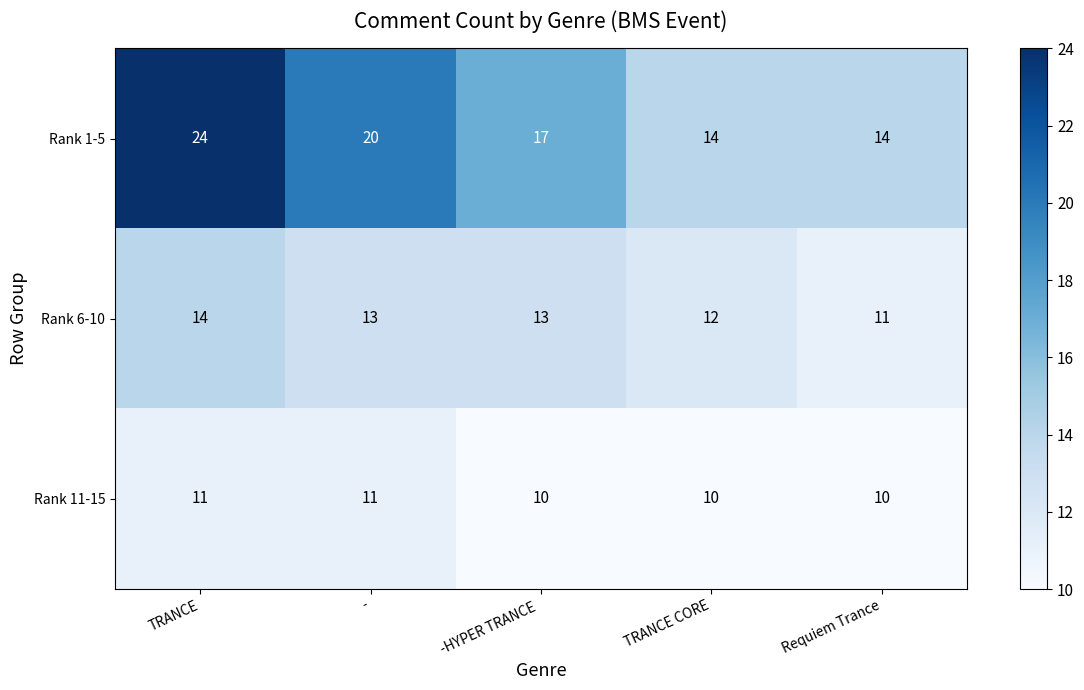

The Rank 6-10 series shows 13 at -HYPER TRANCE. True or false?

True